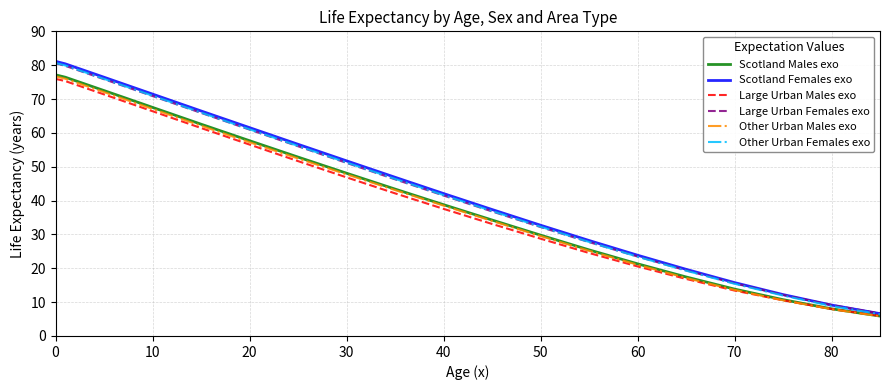

Which series has the widest spread of values?

Scotland Females exo